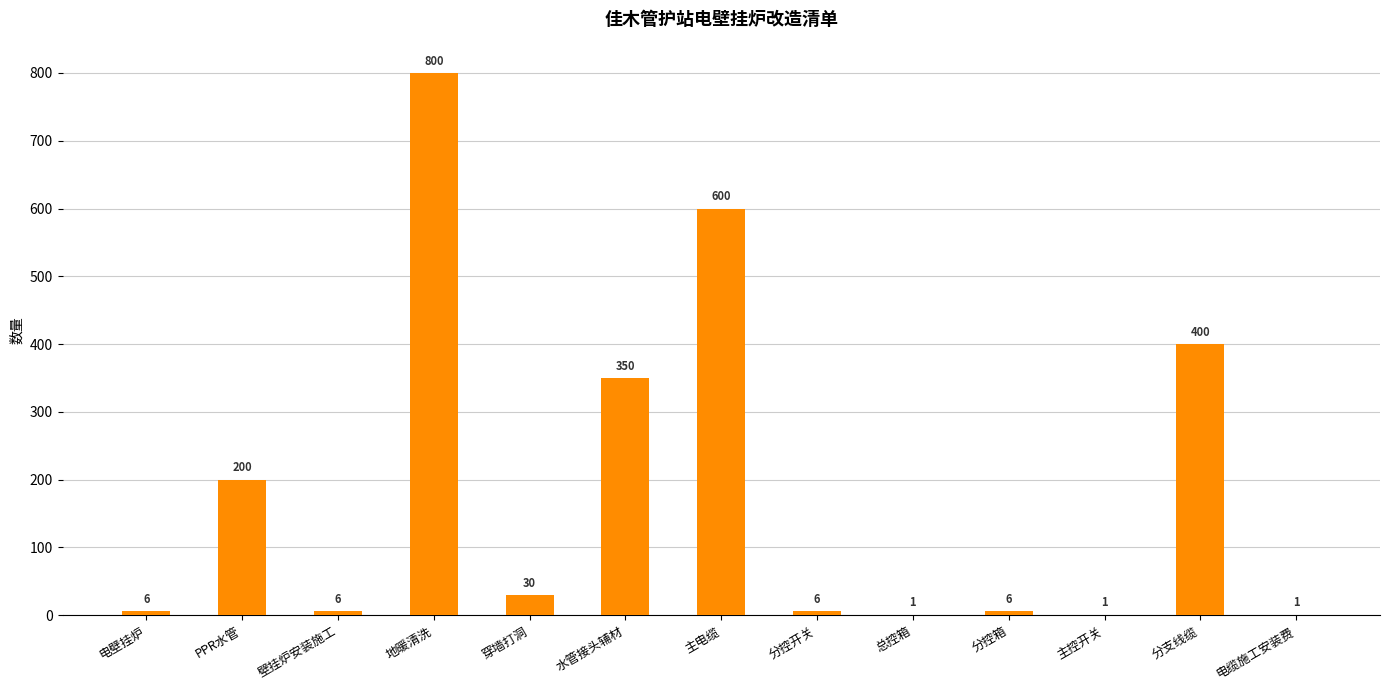

What is the change in value from 地暖清洗 to 分控箱?

-794